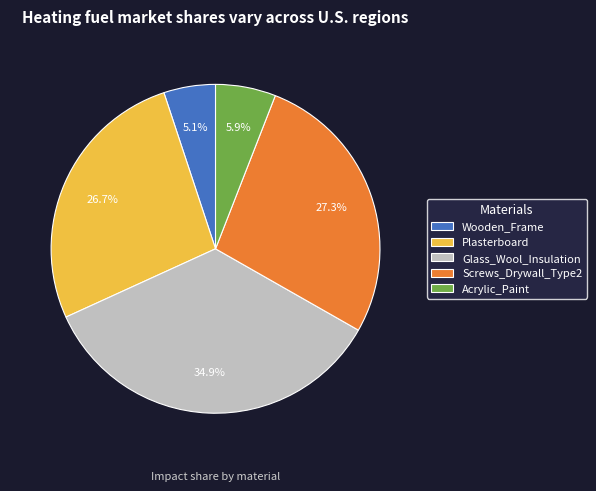

To the nearest percent, what is the difference between the Screws_Drywall_Type2 and Wooden_Frame slice percentages?

22%